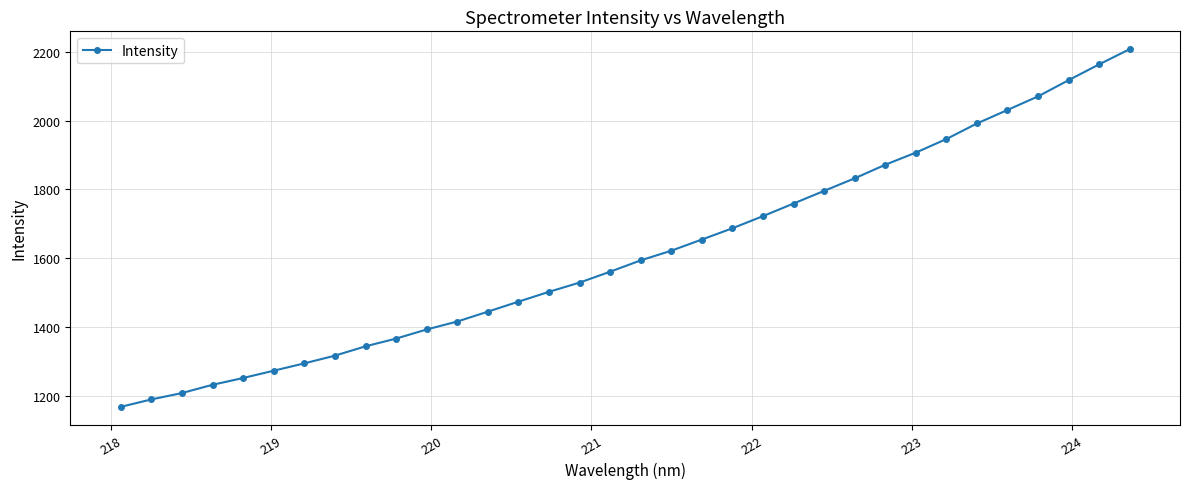

What is the difference between the second highest and second lowest values?

974.4